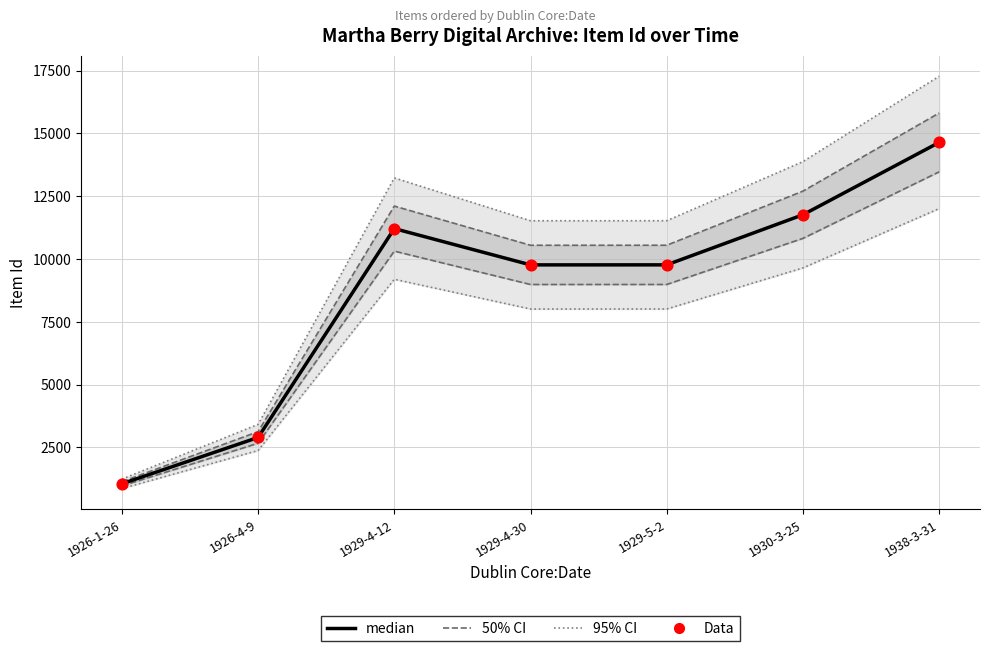

Which series contains the highest Y value?

95% CI